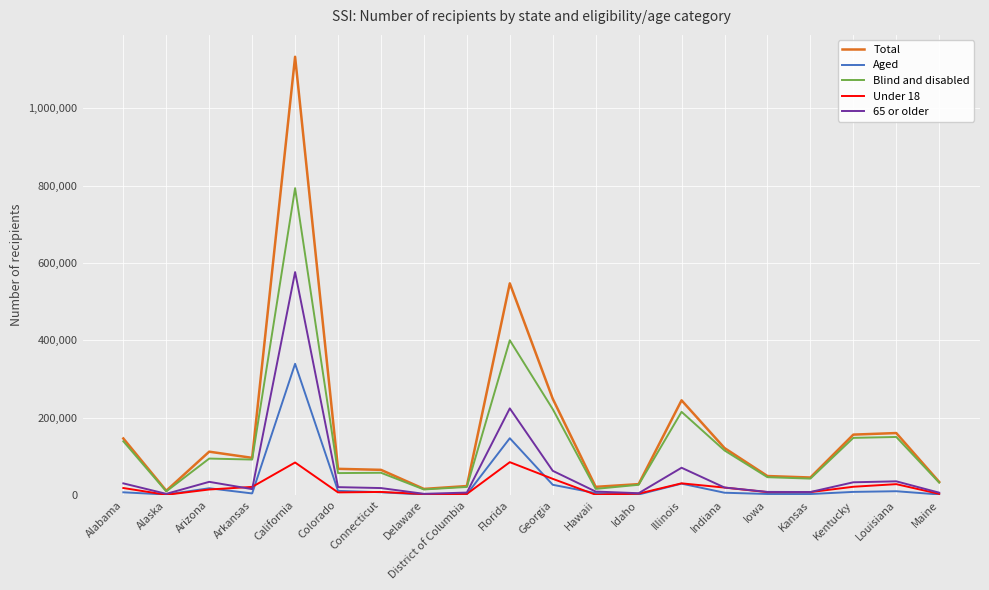

How many lines are shown in the chart?

5